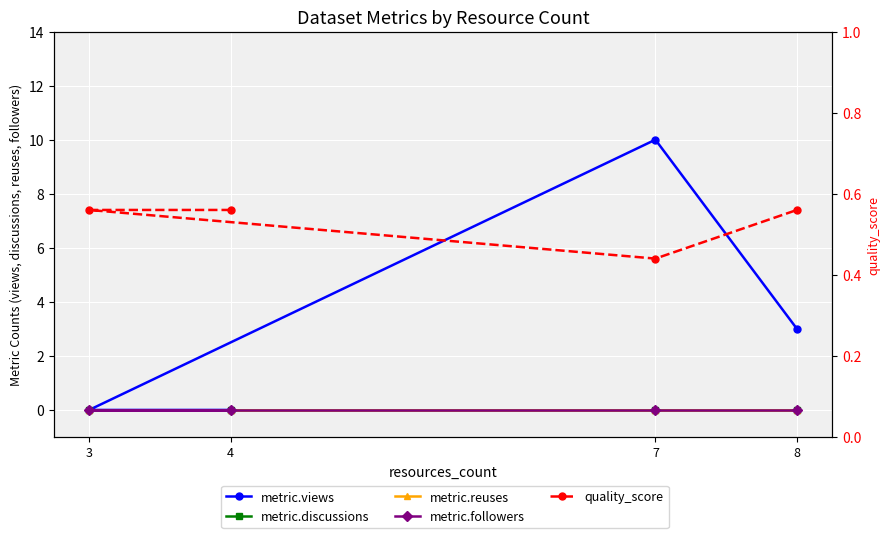

Where is the first local maximum for metric.views?

7